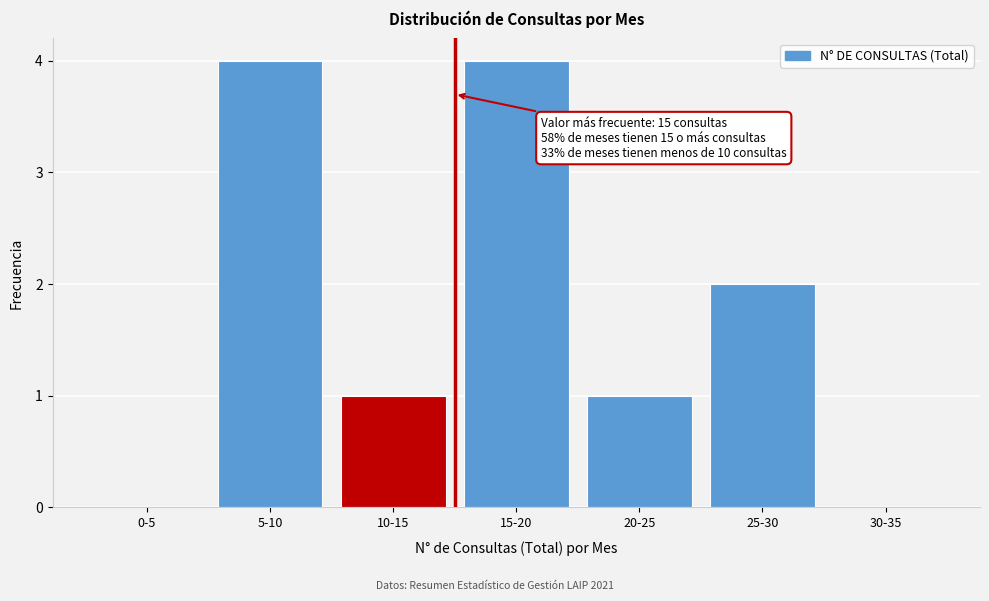

Reading left to right, what are all the values shown in this chart?

0-5=0	5-10=4	10-15=1	15-20=4	20-25=1	25-30=2	30-35=0